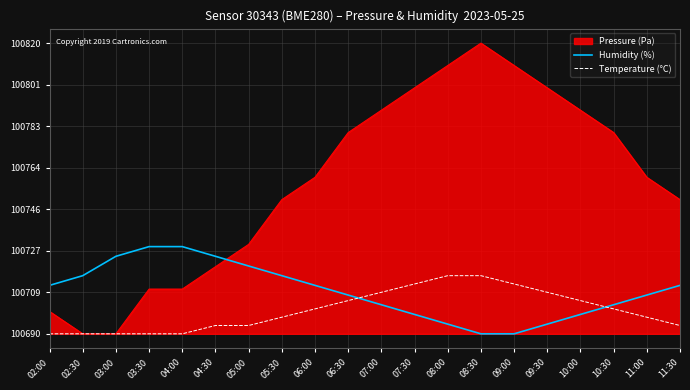

At how many categories does at least one series exceed 5?

20